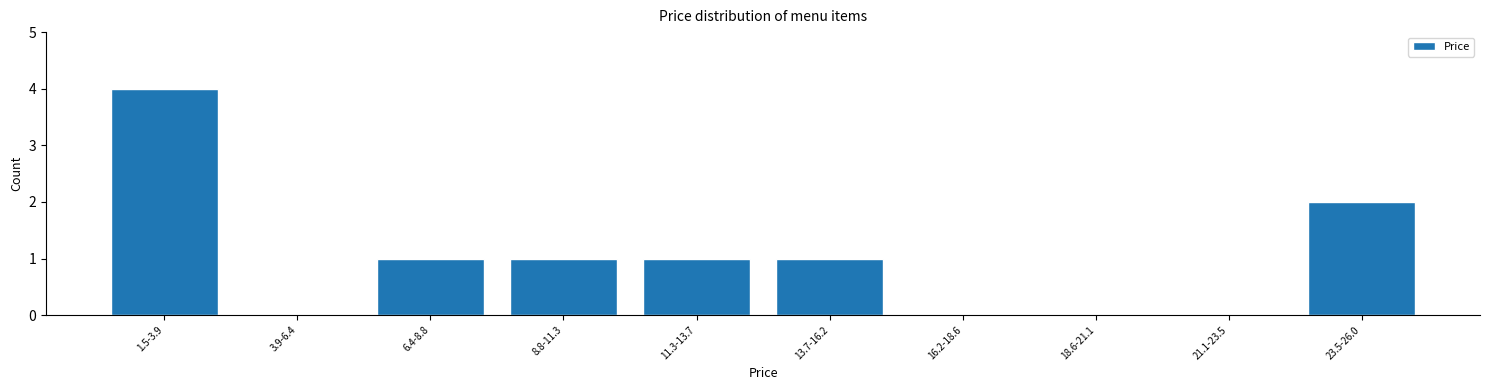

Reading left to right, extract all data points from this chart.

1.5-3.9=4	3.9-6.4=0	6.4-8.8=1	8.8-11.3=1	11.3-13.7=1	13.7-16.2=1	16.2-18.6=0	18.6-21.1=0	21.1-23.5=0	23.5-26.0=2